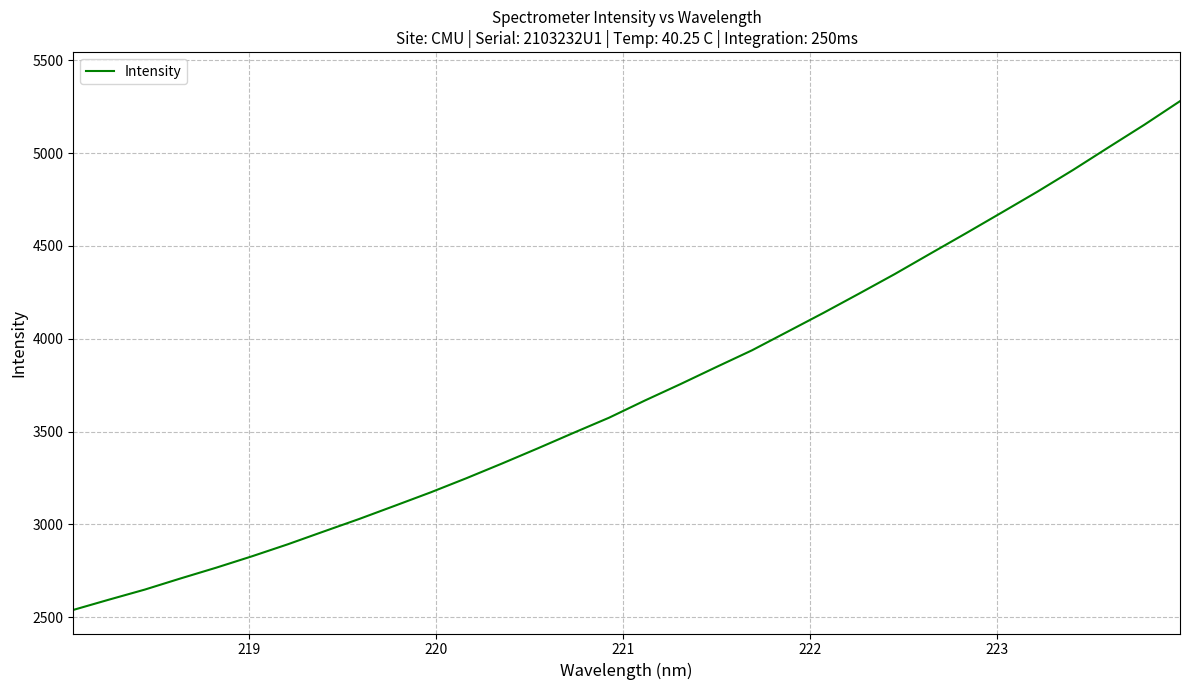

What is the maximum value shown in the chart?

5279.7